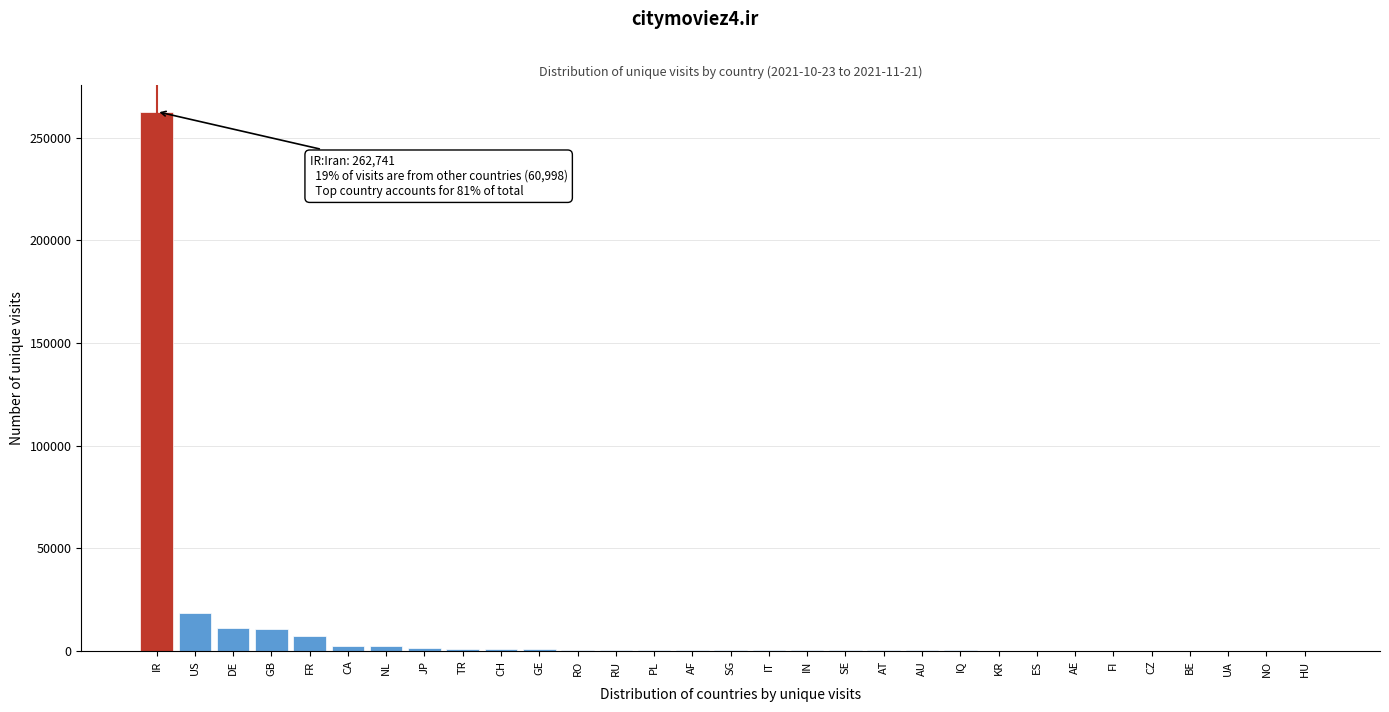

Approximately how many times larger is the value at DE compared to US?

0.6